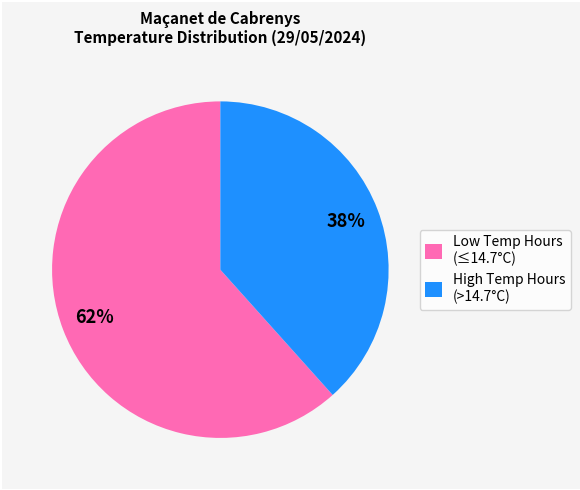

Count the number of slices in the pie.

2